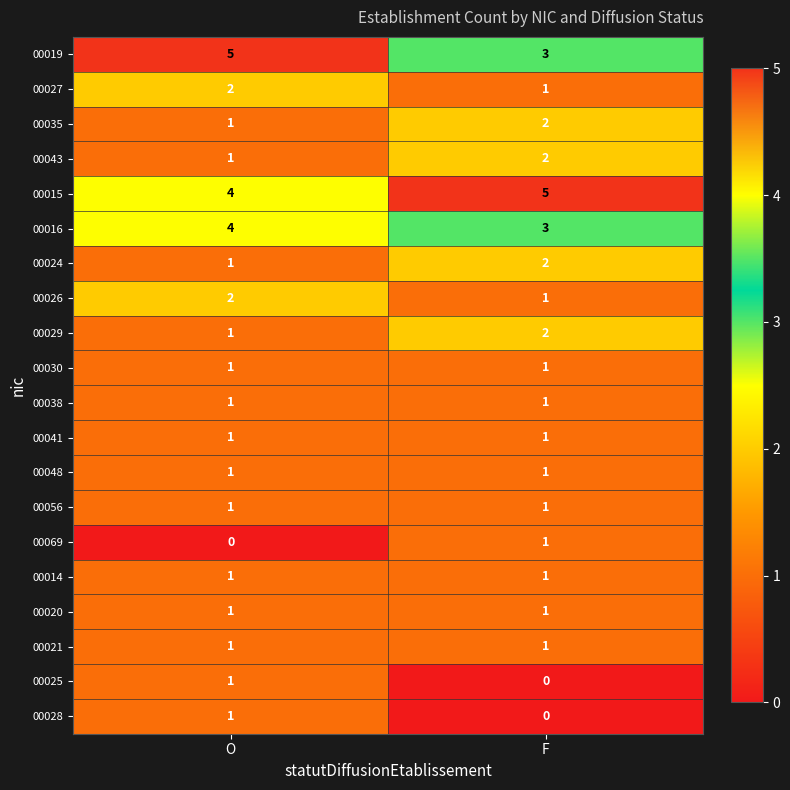

Which series changed the most between O and F?

00019